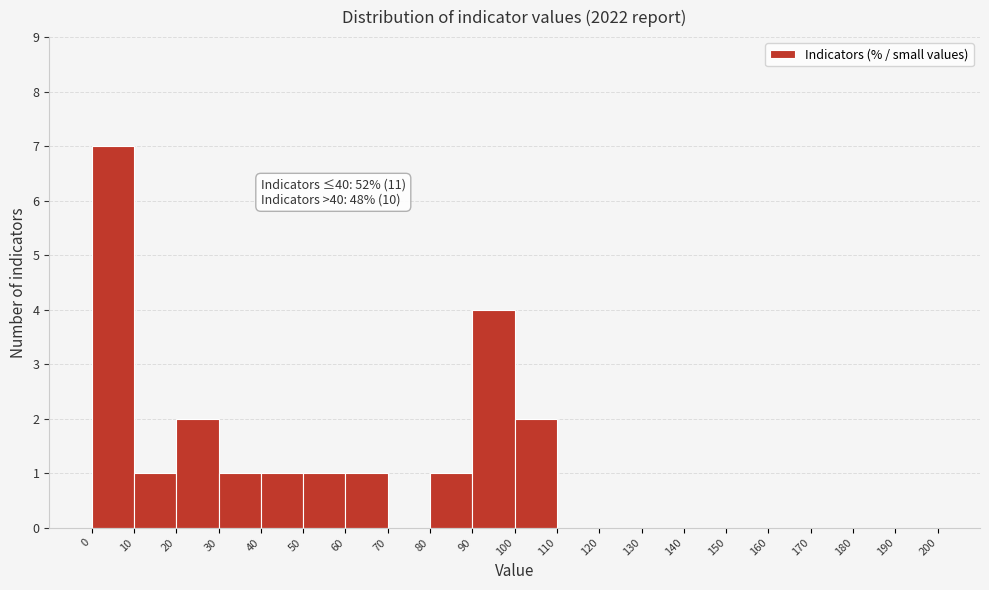

Over which range of the x-axis is the bar tallest?

0 to 10